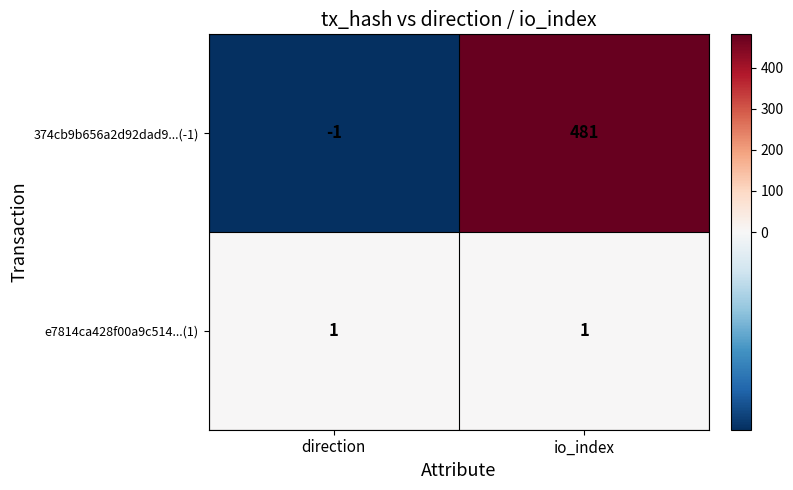

What is the sum of all 374cb9b656a2d92dad9...(-1) values?

480